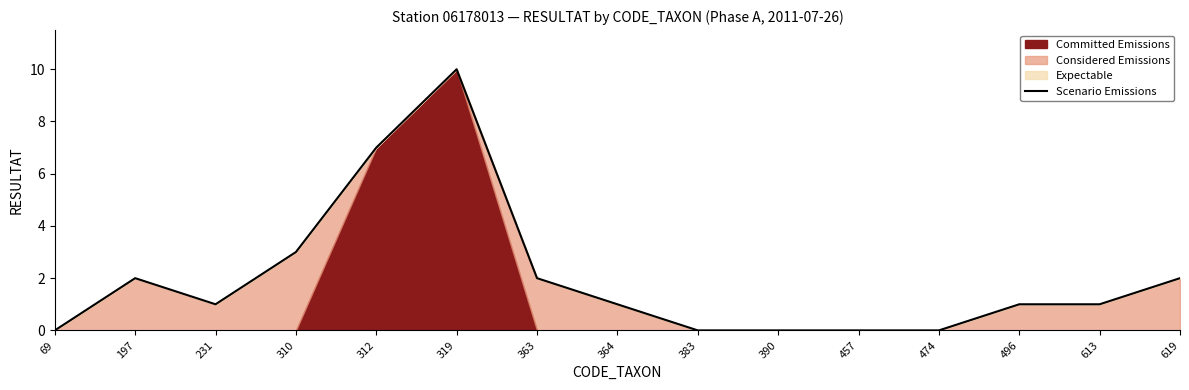

How many lines are shown in the chart?

1